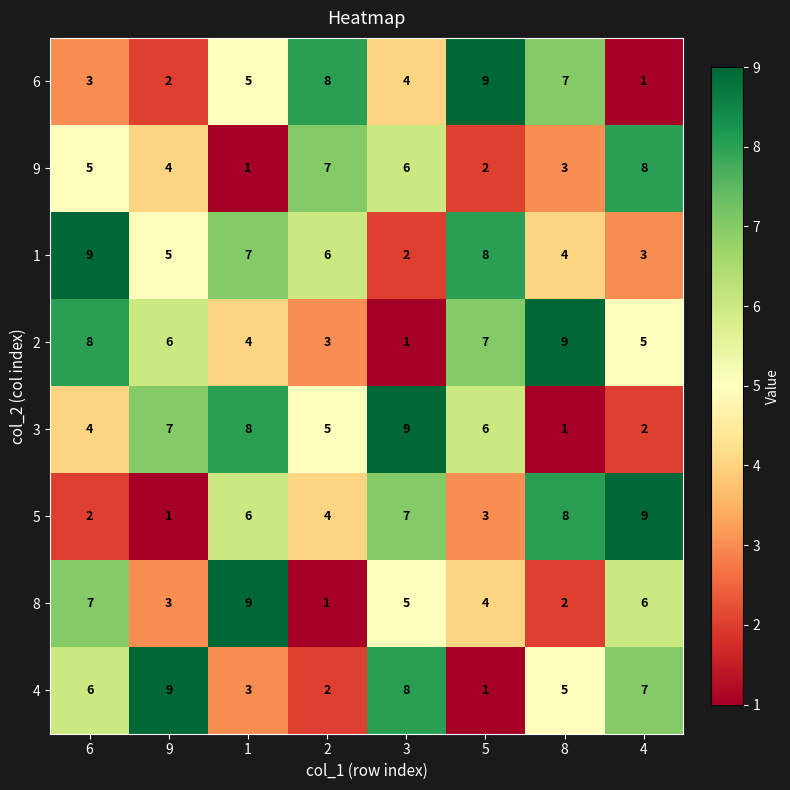

Rank the categories by 8 value from highest to lowest.

1, 6, 4, 3, 5, 9, 8, 2